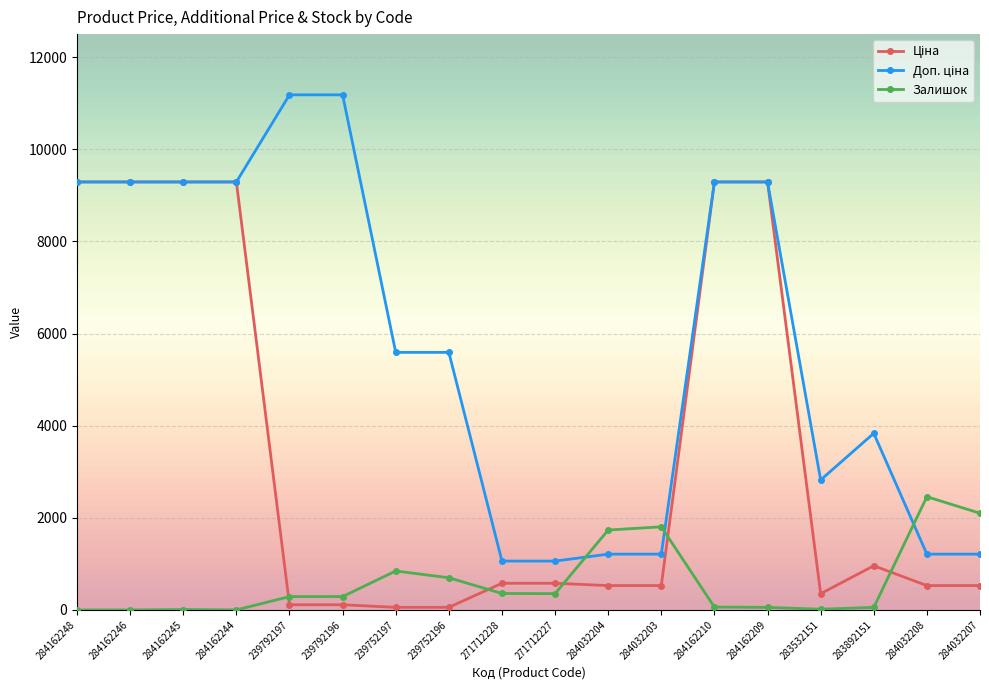

What is the spread (max minus min) of values at 284032208?

1928.8